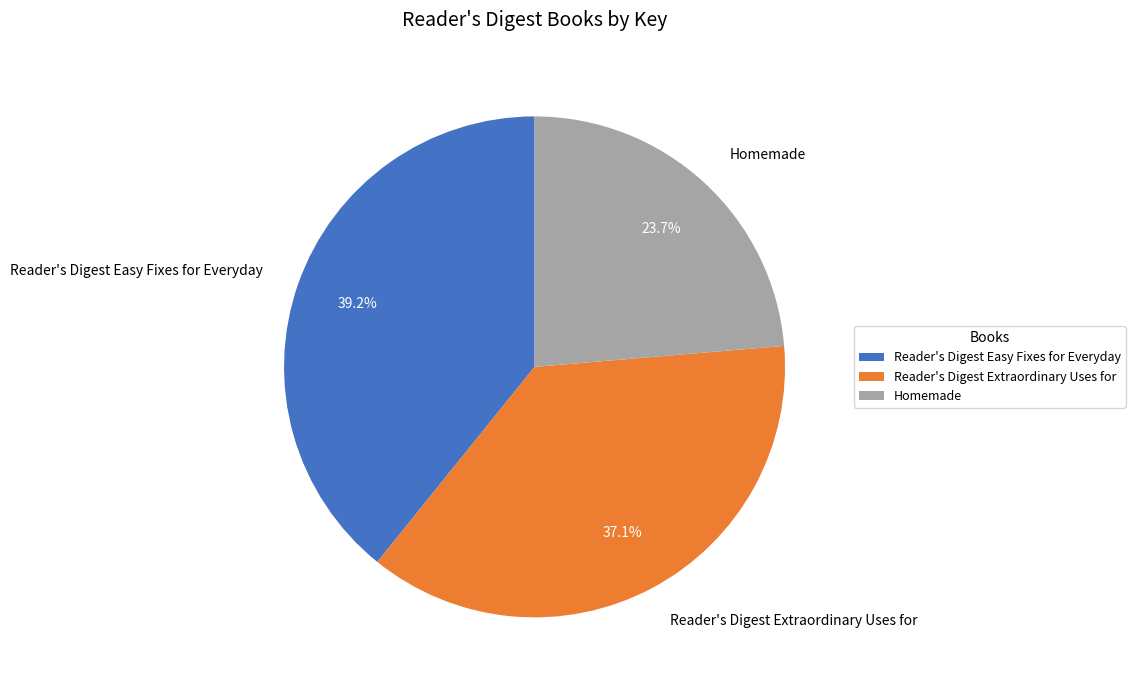

To the nearest percent, what portion does Homemade represent?

24%